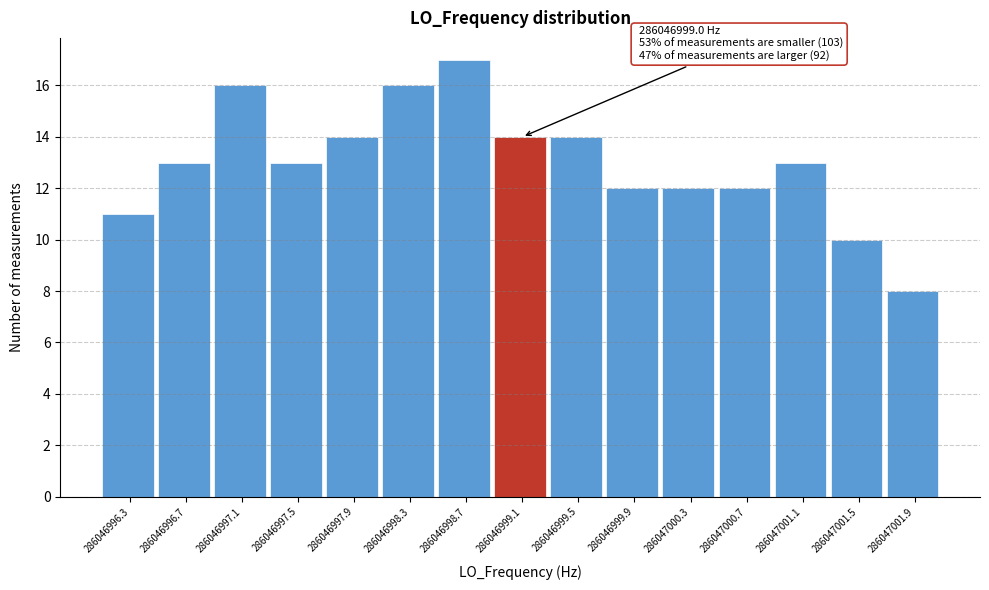

Which range on the x-axis has the tallest bar?

286046998.50 to 286046998.90